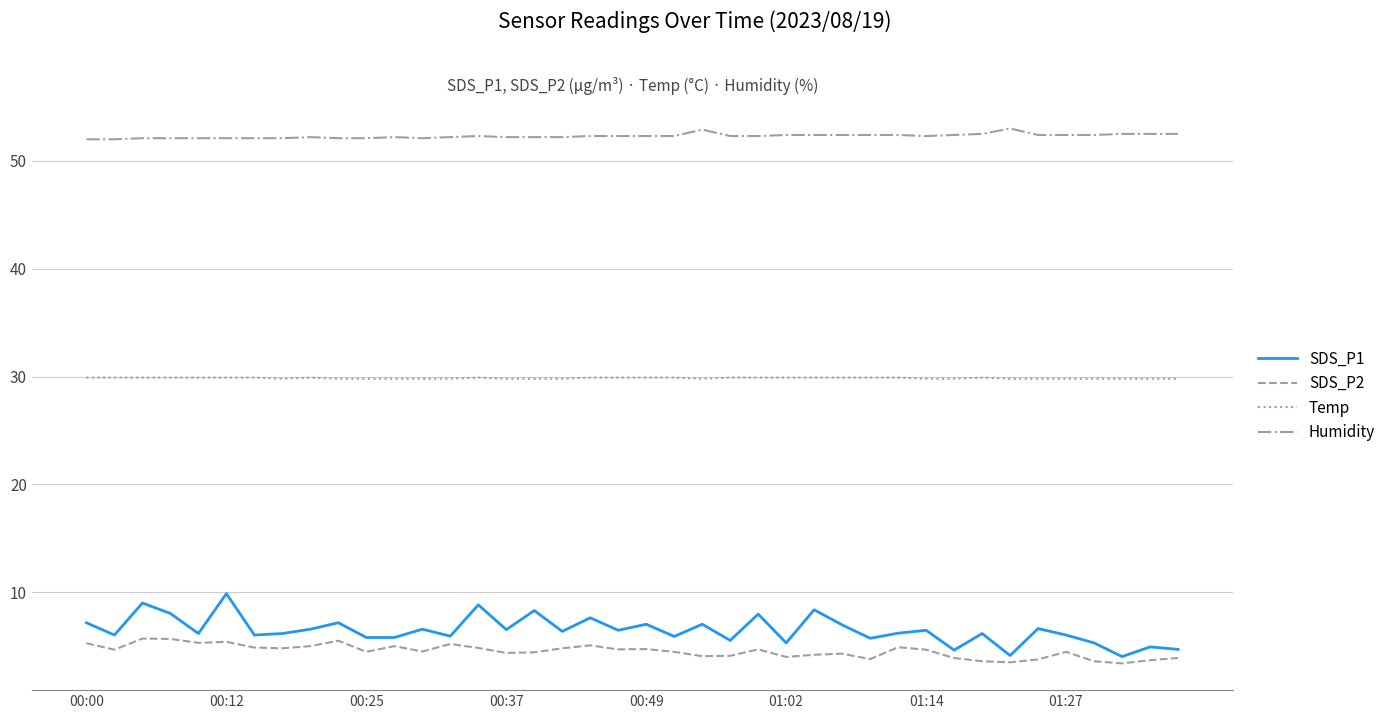

True or false: SDS_P1 and Humidity intersect in this chart.

False